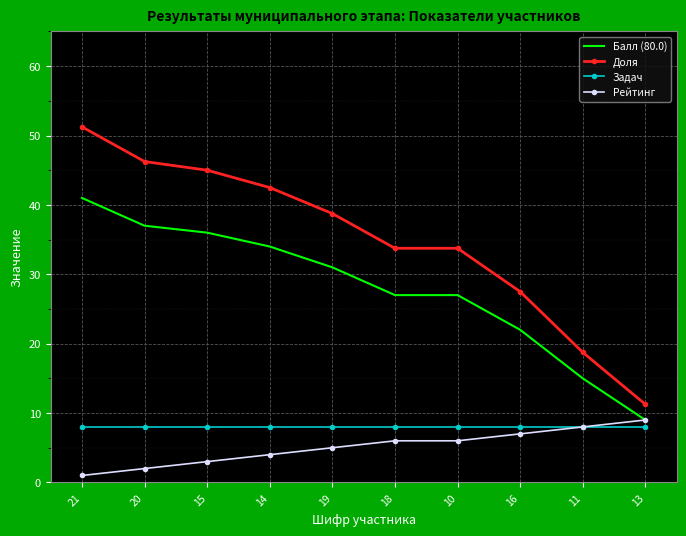

True or false: Балл (80.0) has more than 2 points higher than both neighbors.

False